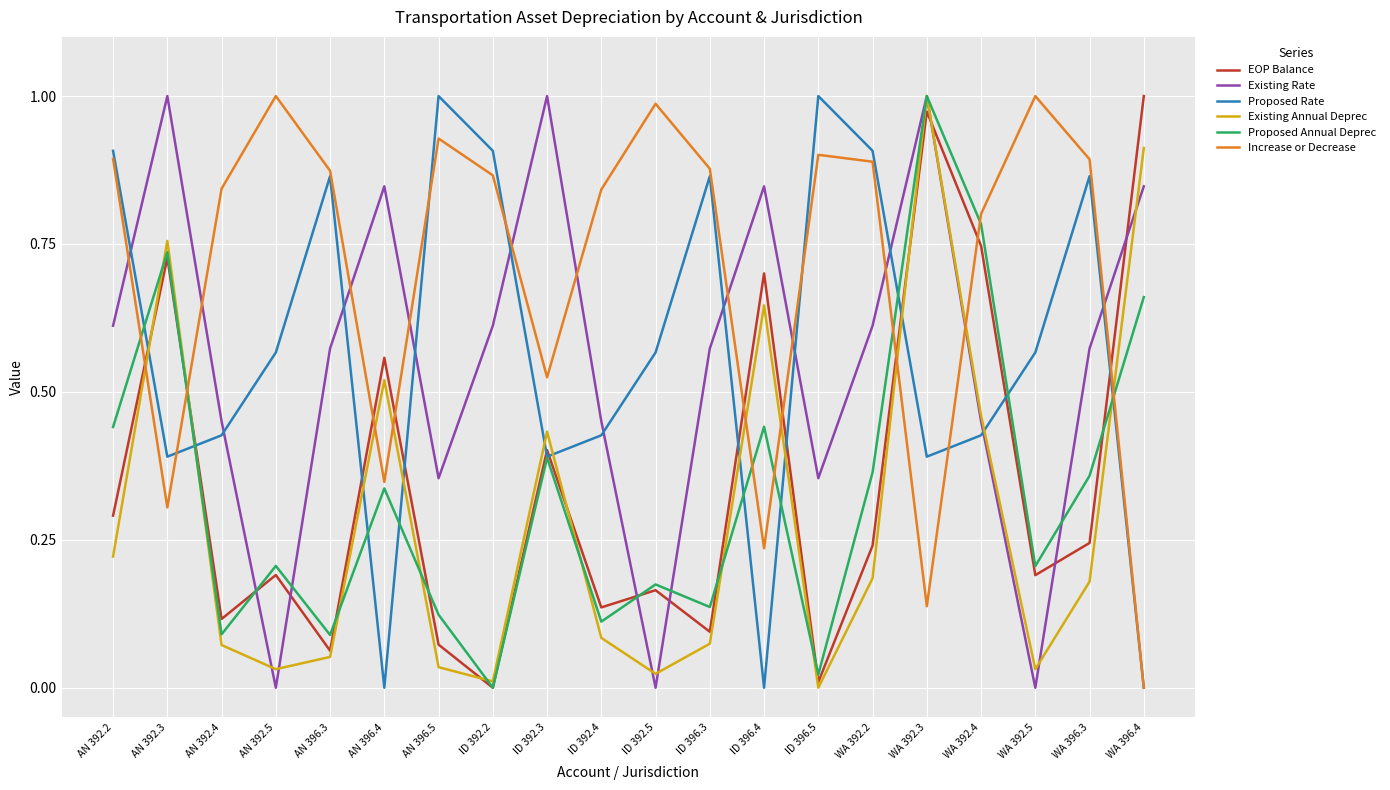

Which series changed the most between ID 392.5 and ID 396.5?

Proposed Rate